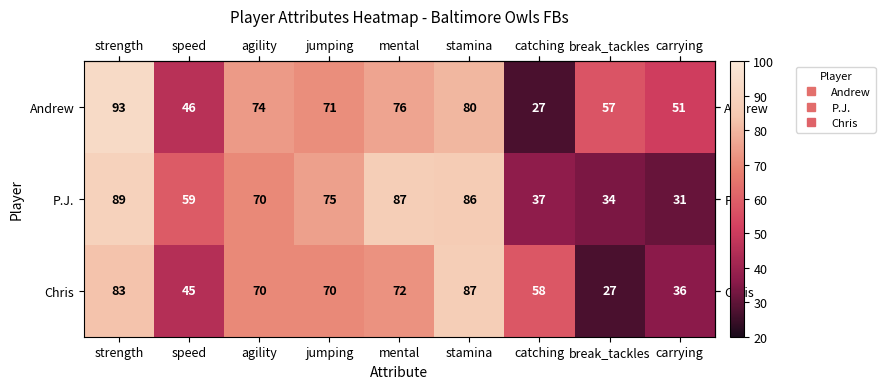

At how many categories does at least one series exceed 91?

1